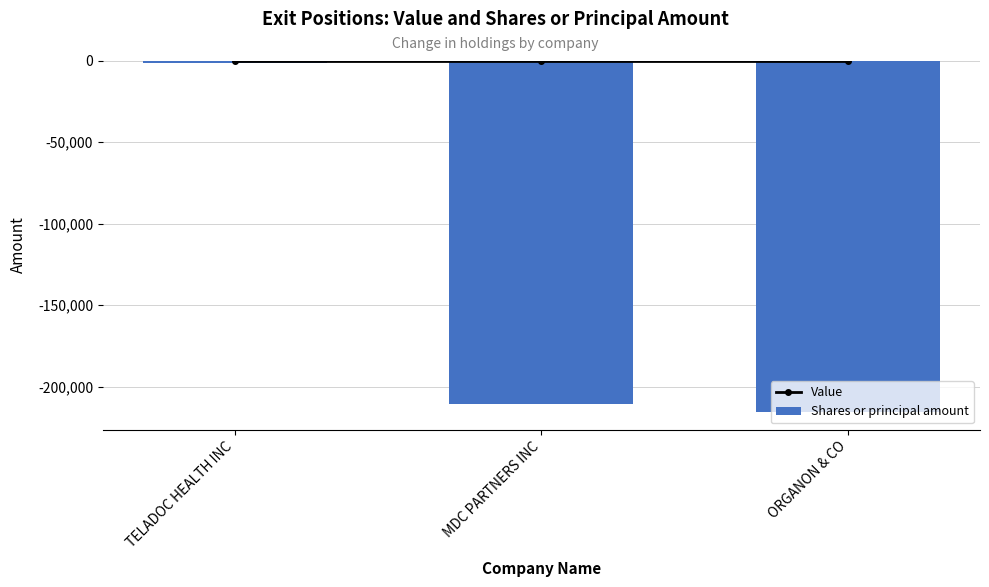

Which series changed the most between MDC PARTNERS INC and ORGANON & CO?

Shares or principal amount